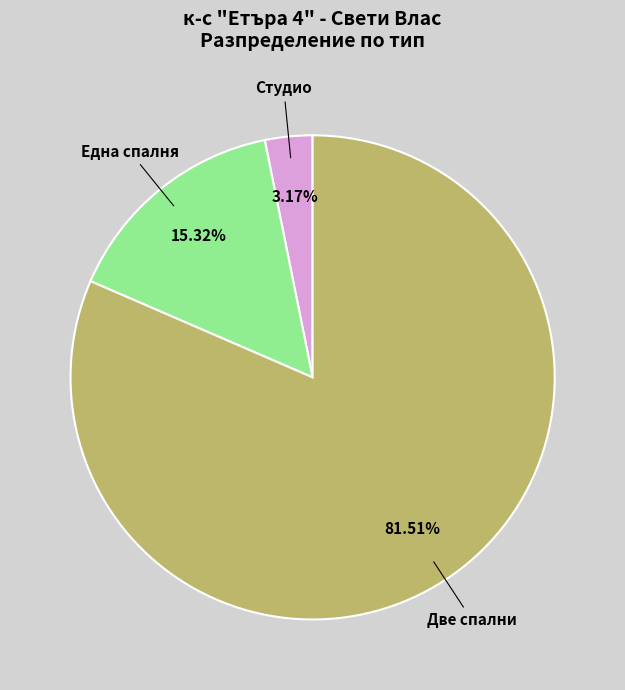

To the nearest percent, what portion does Студио represent?

3%